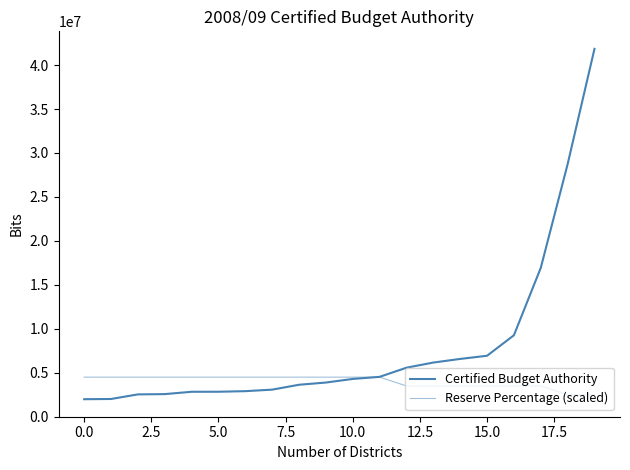

Does the chart have visible grid lines?

No